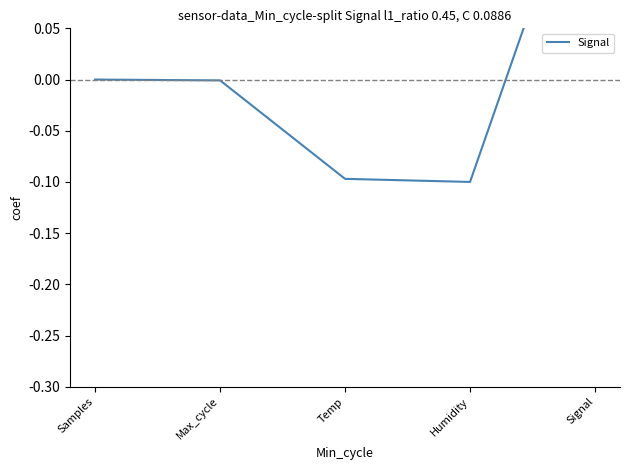

What is the maximum value shown in the chart?

0.2